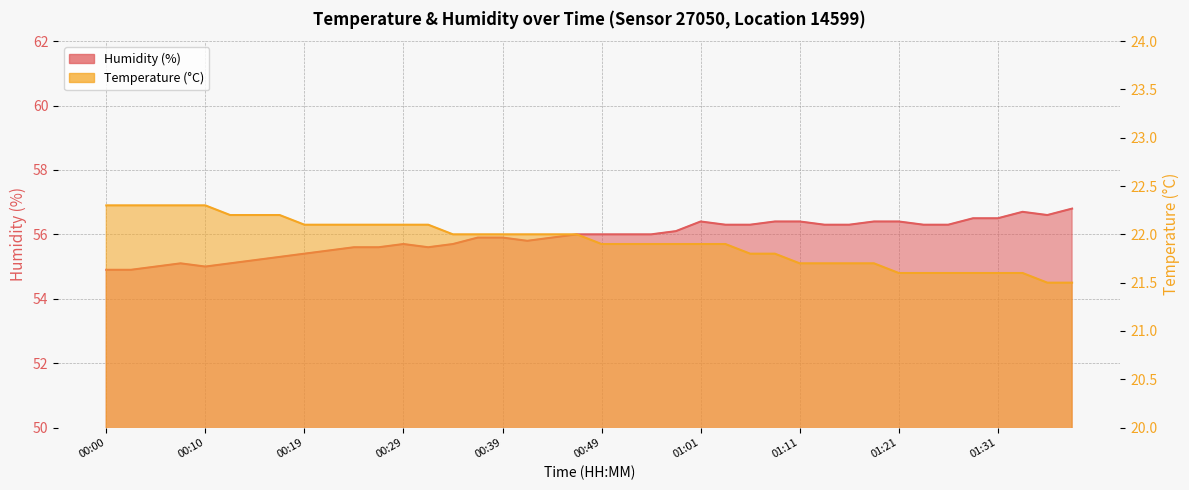

What is the spread (max minus min) of values at 01:09?

34.6